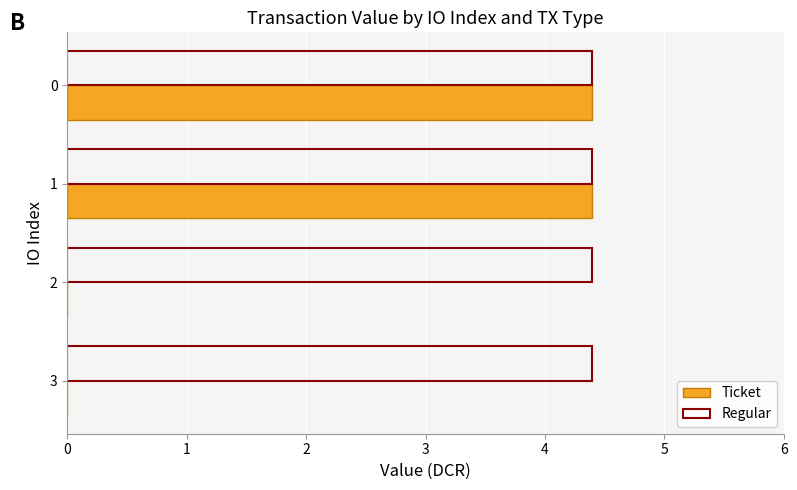

What is the average value of the Regular series?

4.4